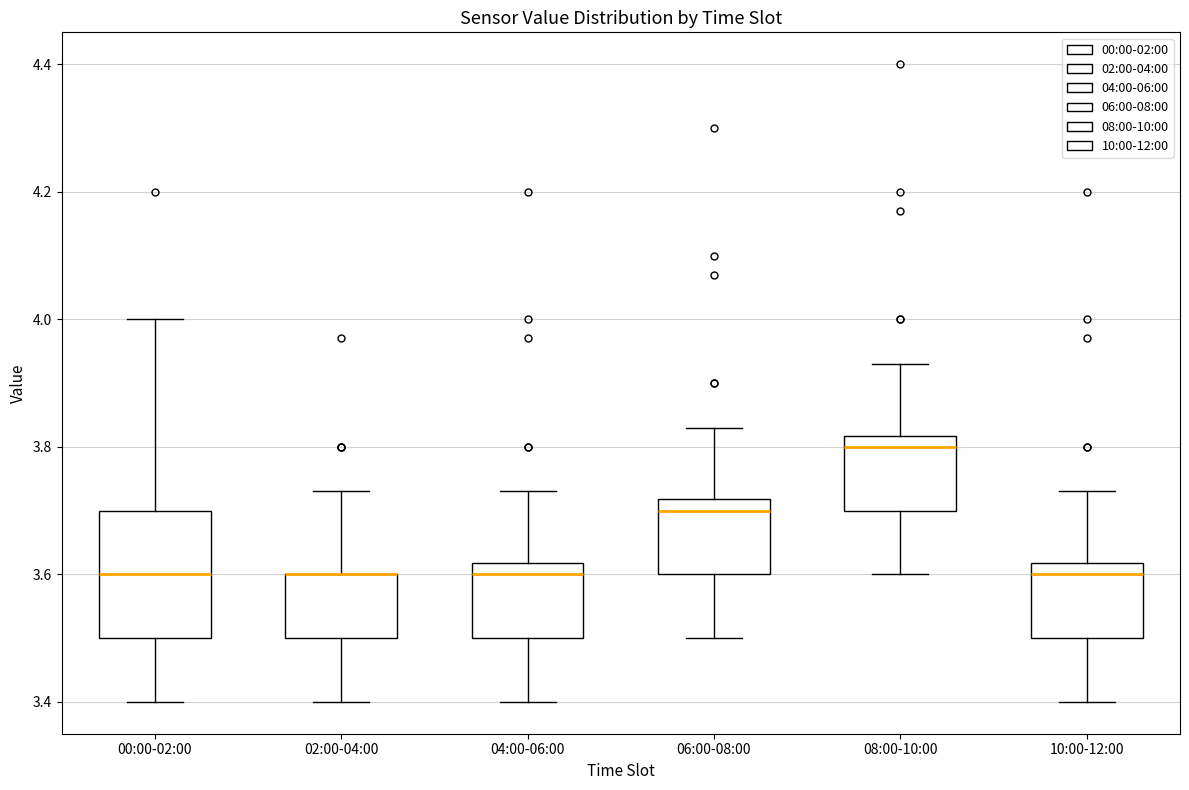

Reading left to right, read every box against the y-axis: the position of its median line, the range the box covers, and the ends of its whiskers. The values are not printed on the chart, so give them approximately, as read against the axis.

00:00-02:00: median 3.60, box 3.50 to 3.70, whiskers 3.40 to 4.00
02:00-04:00: median 3.60 (drawn on the box's upper edge), box 3.50 to 3.60, whiskers 3.40 to 3.74
04:00-06:00: median 3.60, box 3.50 to 3.62, whiskers 3.40 to 3.74
06:00-08:00: median 3.70, box 3.60 to 3.72, whiskers 3.50 to 3.84
08:00-10:00: median 3.80, box 3.70 to 3.82, whiskers 3.60 to 3.94
10:00-12:00: median 3.60, box 3.50 to 3.62, whiskers 3.40 to 3.74